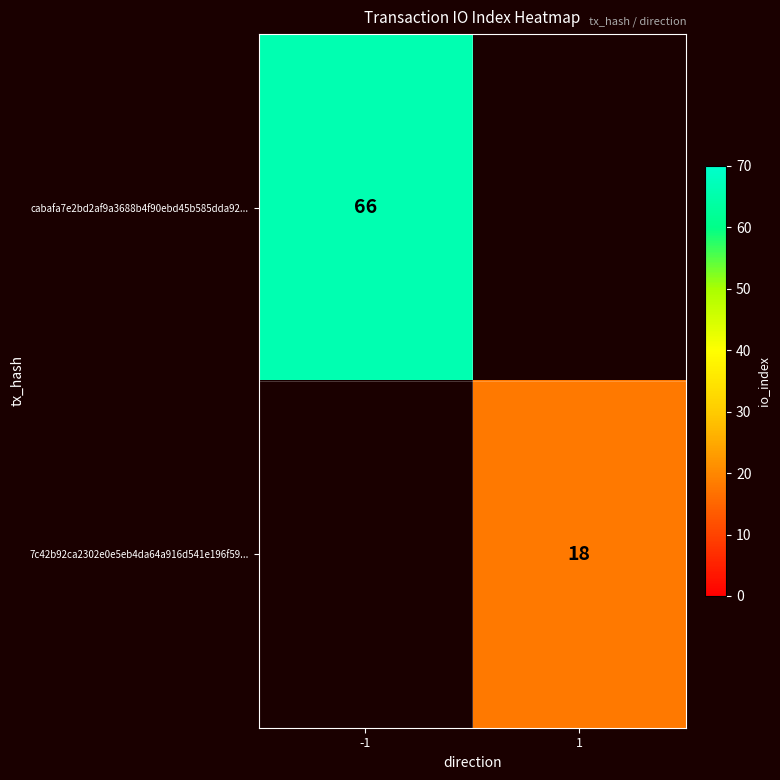

The value of cabafa7e2bd2af9a3688b4f90ebd45b585dda92... at -1 is 66. True or false?

True